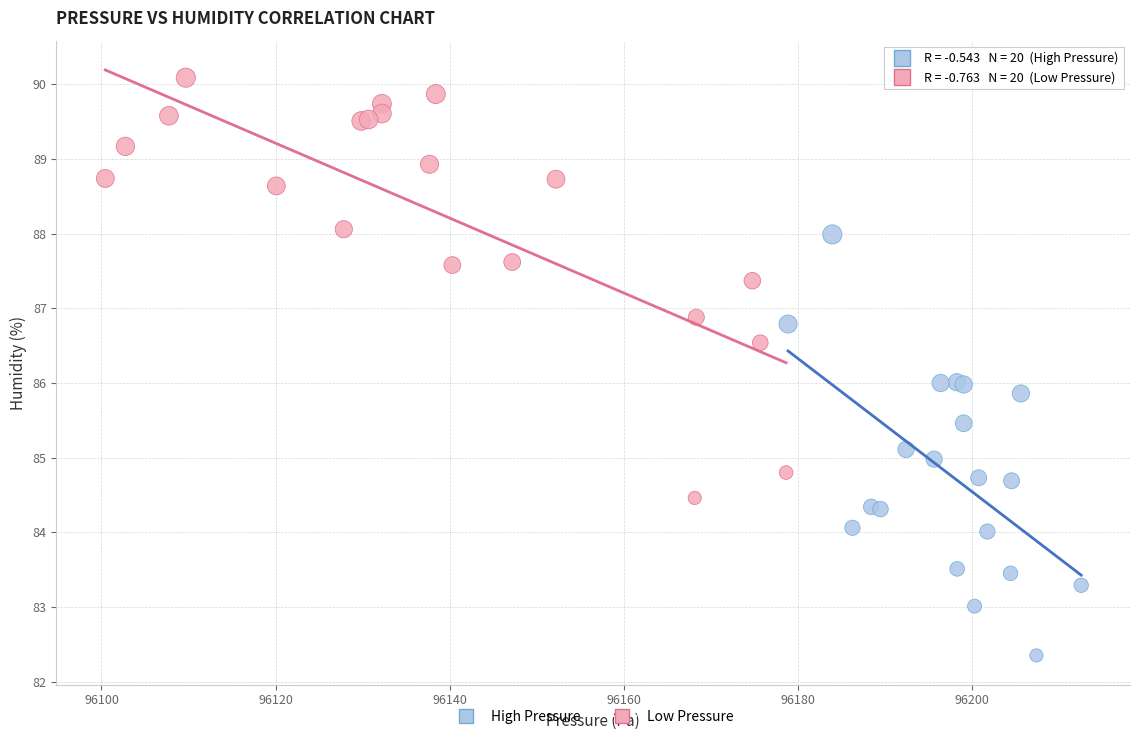

Which series contains the lowest Y value?

High Pressure